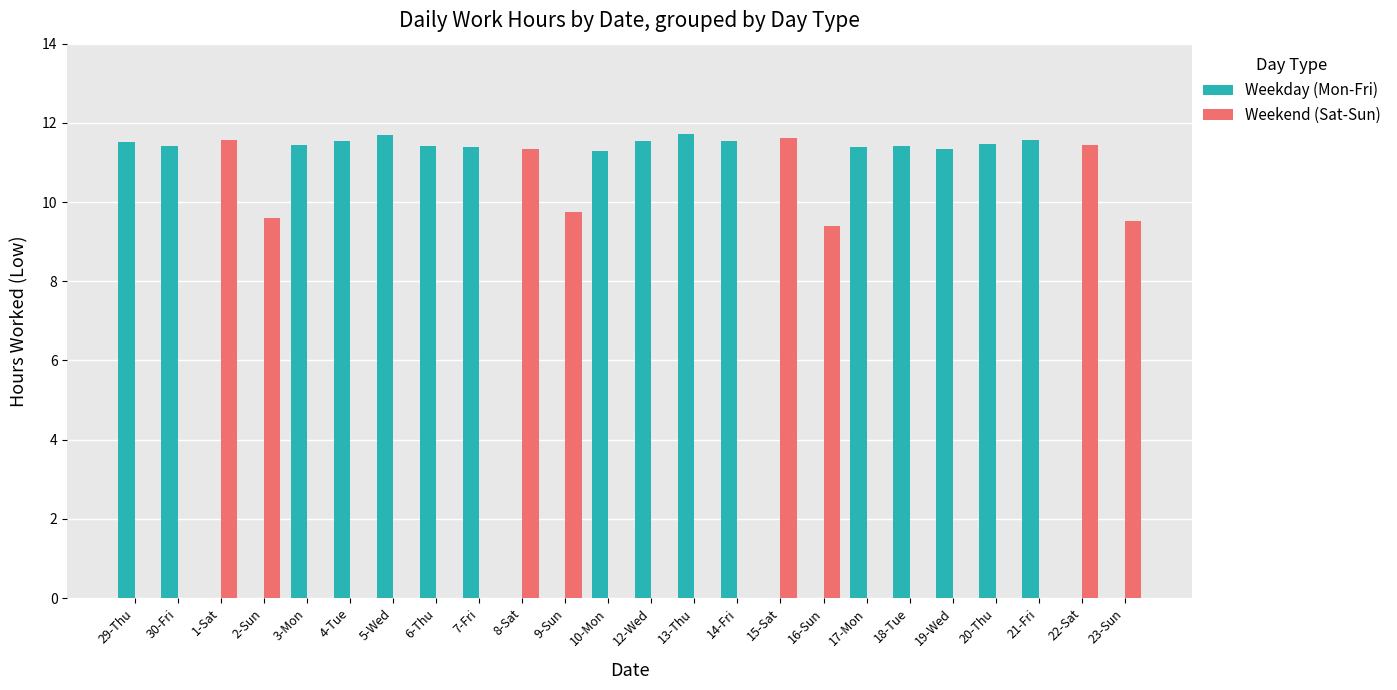

Is it true that Weekend (Sat-Sun) equals 15.2 at 15-Sat?

False